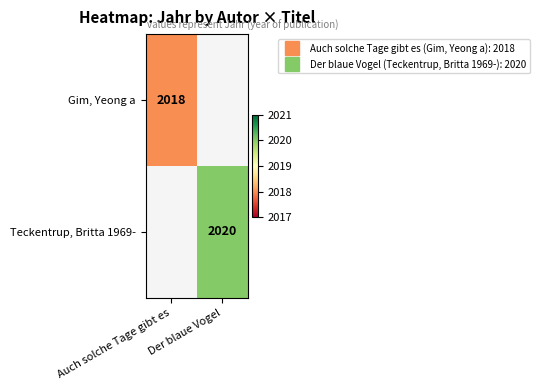

At Auch solche Tage gibt es, list the series in order from largest to smallest.

Gim, Yeong a, Teckentrup, Britta 1969-